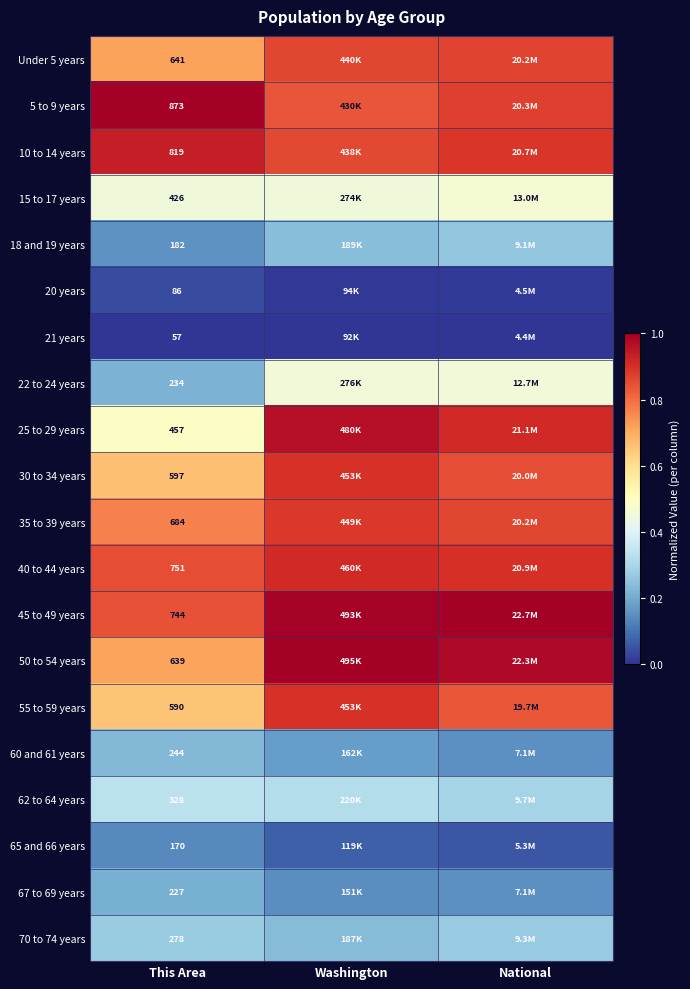

Is the value of 21 years at This Area greater than the value of 18 and 19 years at This Area?

No